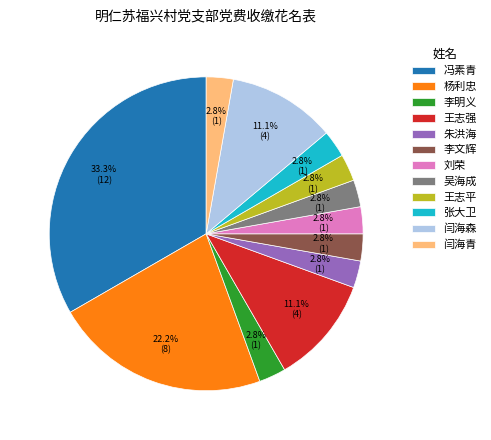

How many segments does this pie chart have?

12